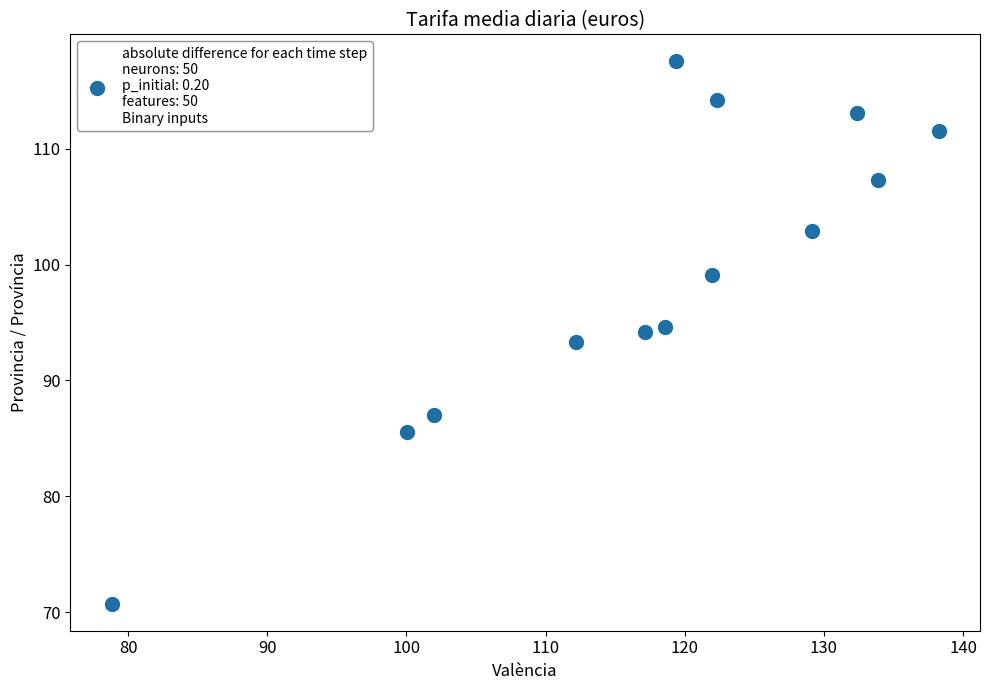

What is the range of Y values (max minus min)?

46.8